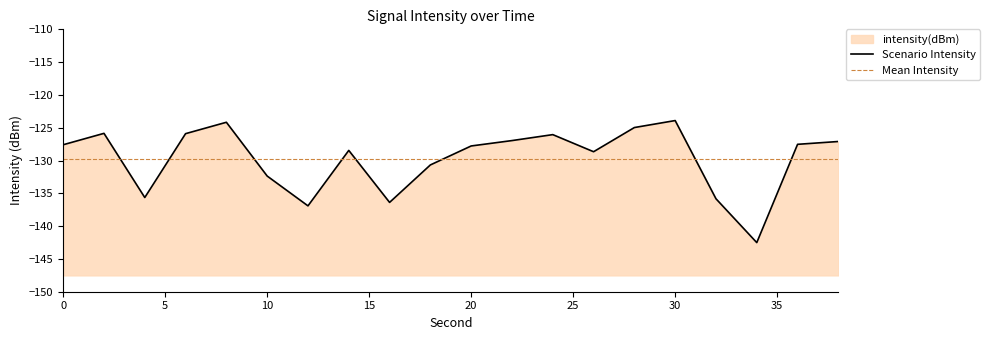

Reading right to left, transcribe all the data shown in this chart.

-127.1	-127.5	-142.5	-135.8	-123.9	-125.0	-128.7	-126.1	-127.0	-127.8	-130.7	-136.4	-128.5	-136.9	-132.4	-124.2	-125.9	-135.6	-125.9	-127.6